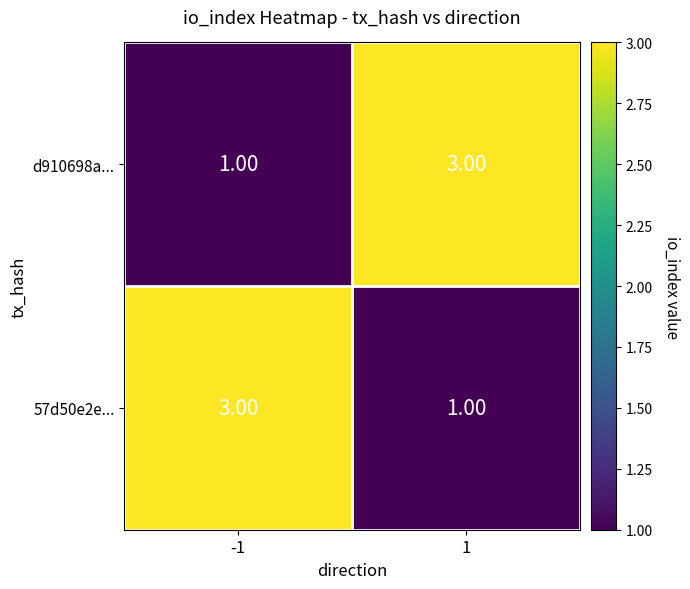

Is the value of d910698a... at -1 greater than the value of 57d50e2e... at -1?

No